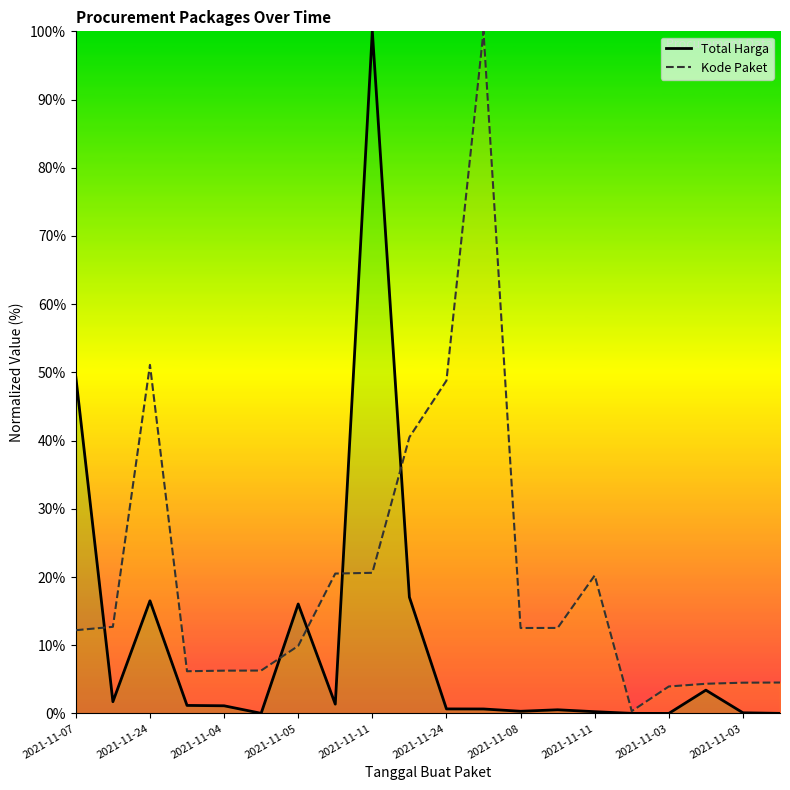

Rank the series by their average value, from highest to lowest.

Kode Paket, Total Harga